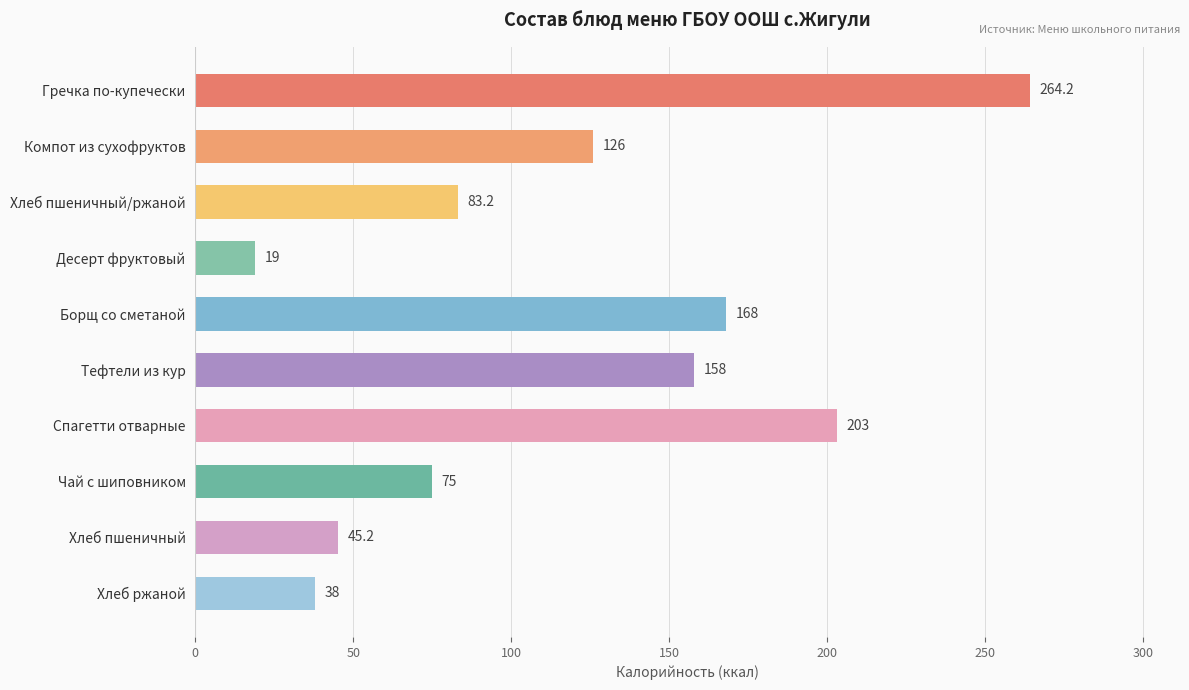

Reading bottom to top, transcribe all the data shown in this chart.

Хлеб ржаной=38.0	Хлеб пшеничный=45.2	Чай с шиповником=75.0	Спагетти отварные=203.0	Тефтели из кур=158.0	Борщ со сметаной=168.0	Десерт фруктовый=19.0	Хлеб пшеничный/ржаной=83.2	Компот из сухофруктов=126.0	Гречка по-купечески=264.2